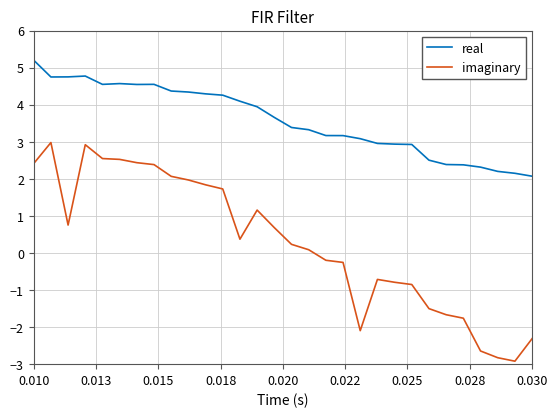

True or false: imaginary and real cross at least once.

False